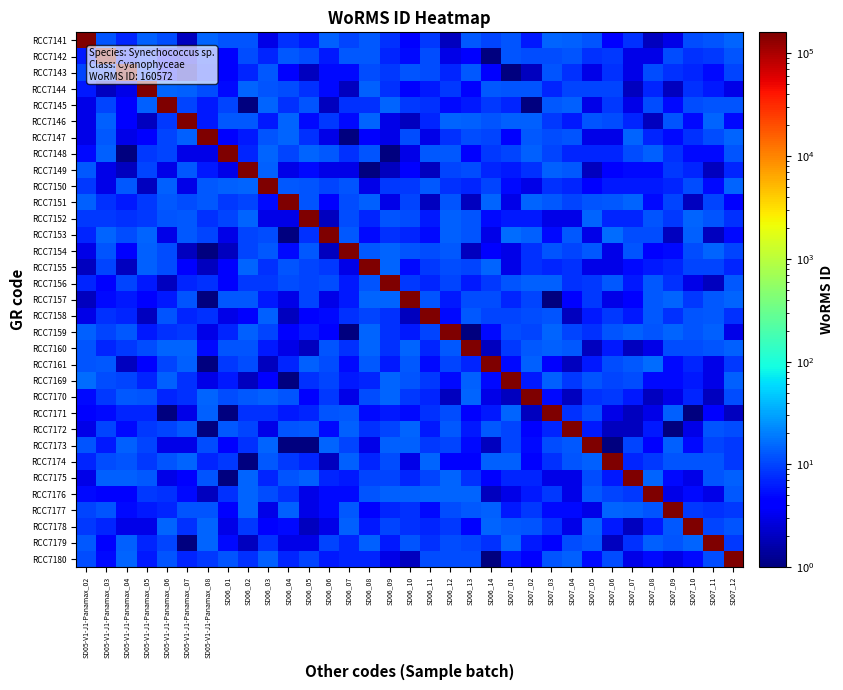

Which has a higher value, SD05-V1-J1-Panamax_08 or SD06_11?

SD05-V1-J1-Panamax_08